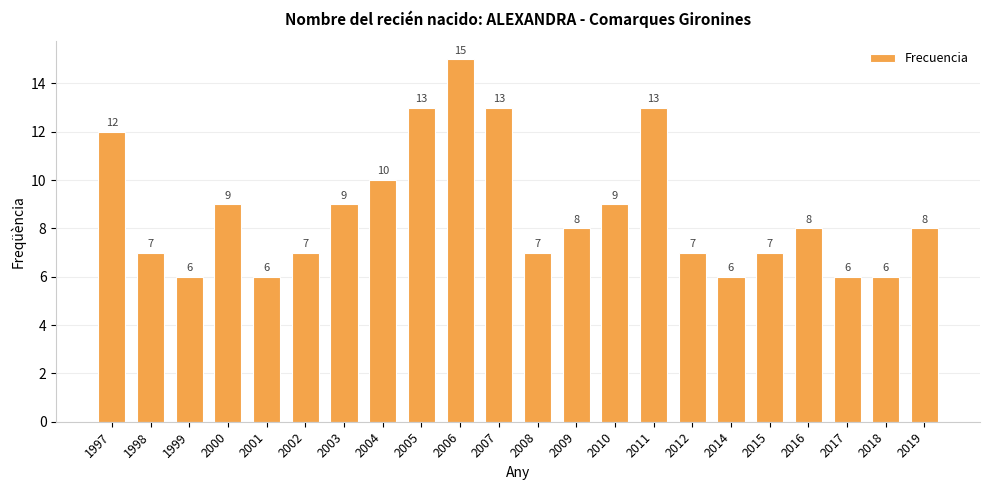

Count the values in the range 7 to 10.

12